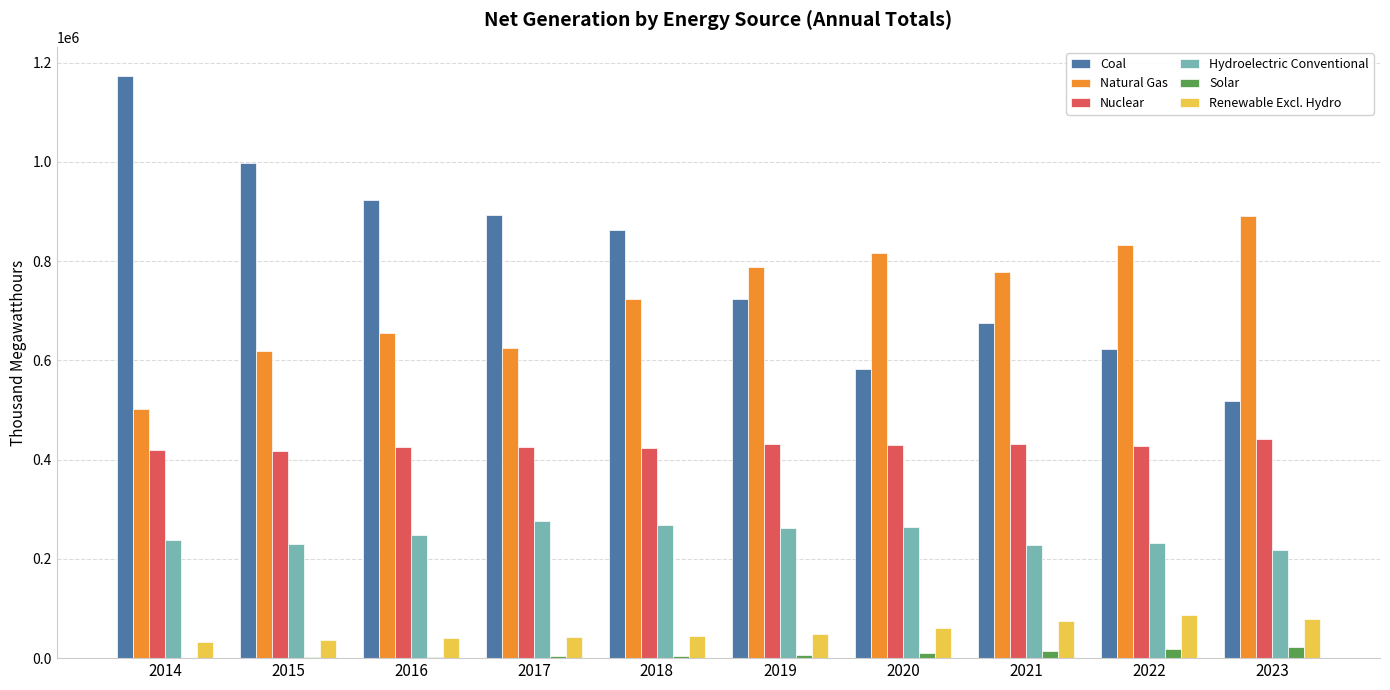

Are the bars grouped side by side (vs. stacked)?

Yes